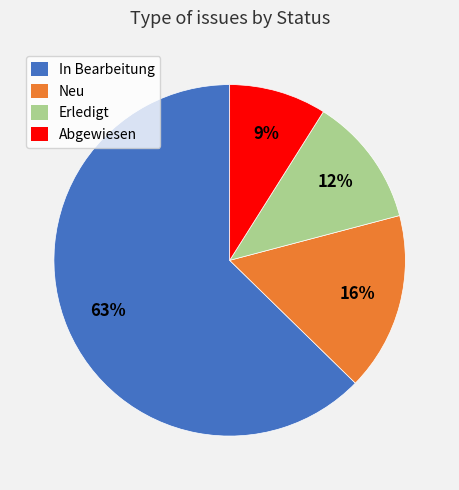

What is the ratio of the value at Erledigt to the value at Abgewiesen?

1.3